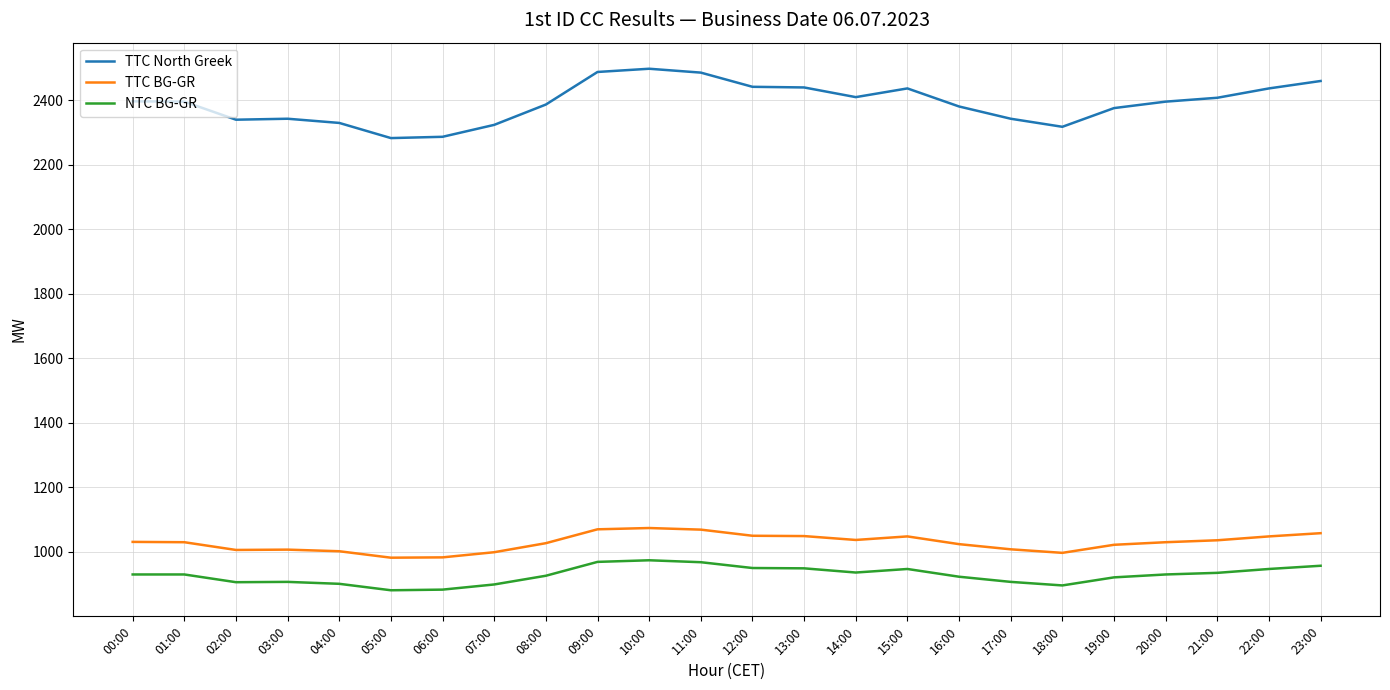

Is it true that TTC BG-GR equals 1022 at 19:00?

True